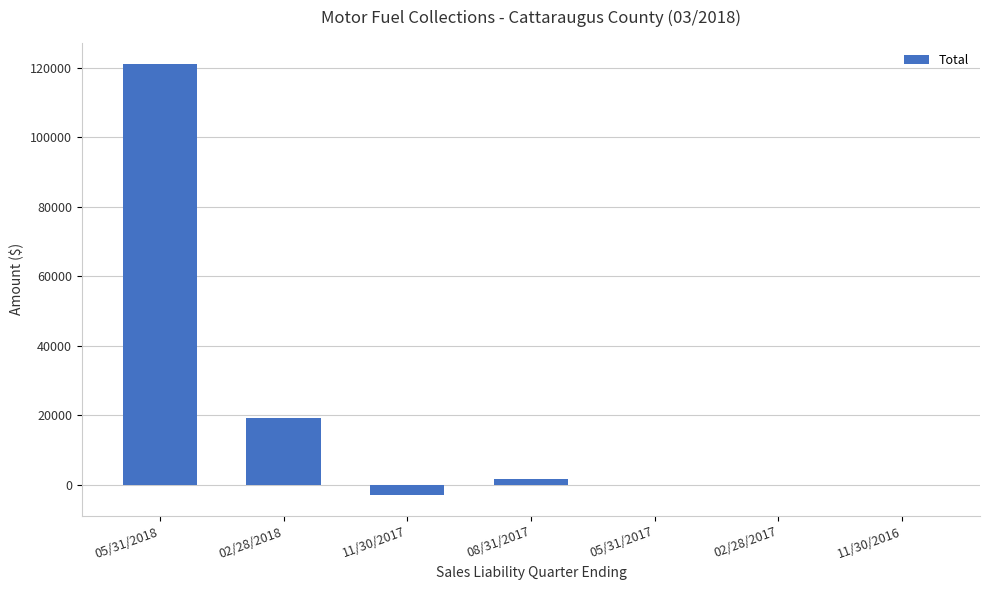

Which label corresponds to the largest value in the chart?

05/31/2018